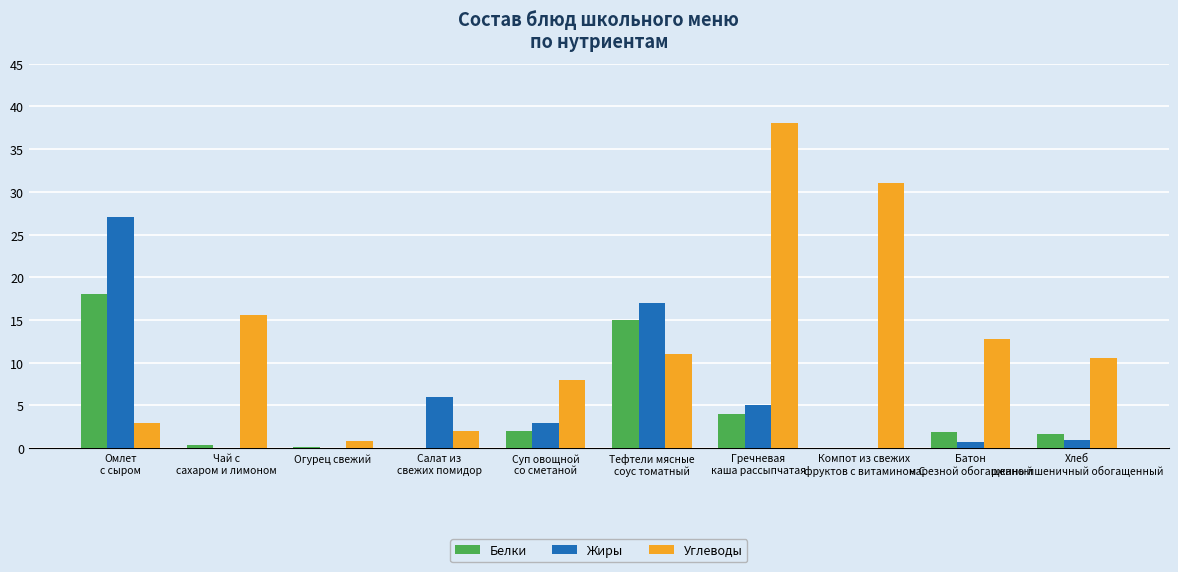

How many values in the Белки series exceed 1?

6